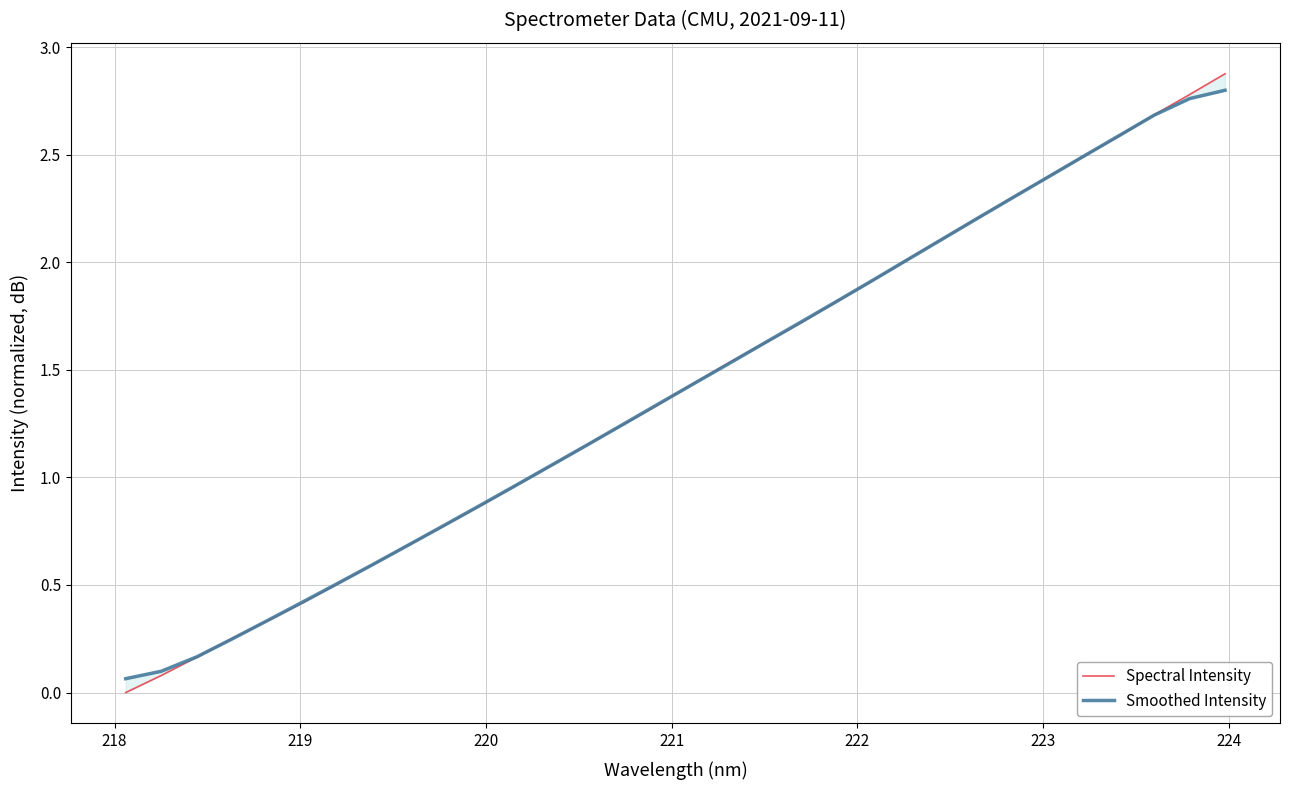

At how many categories does at least one series exceed 2?

10